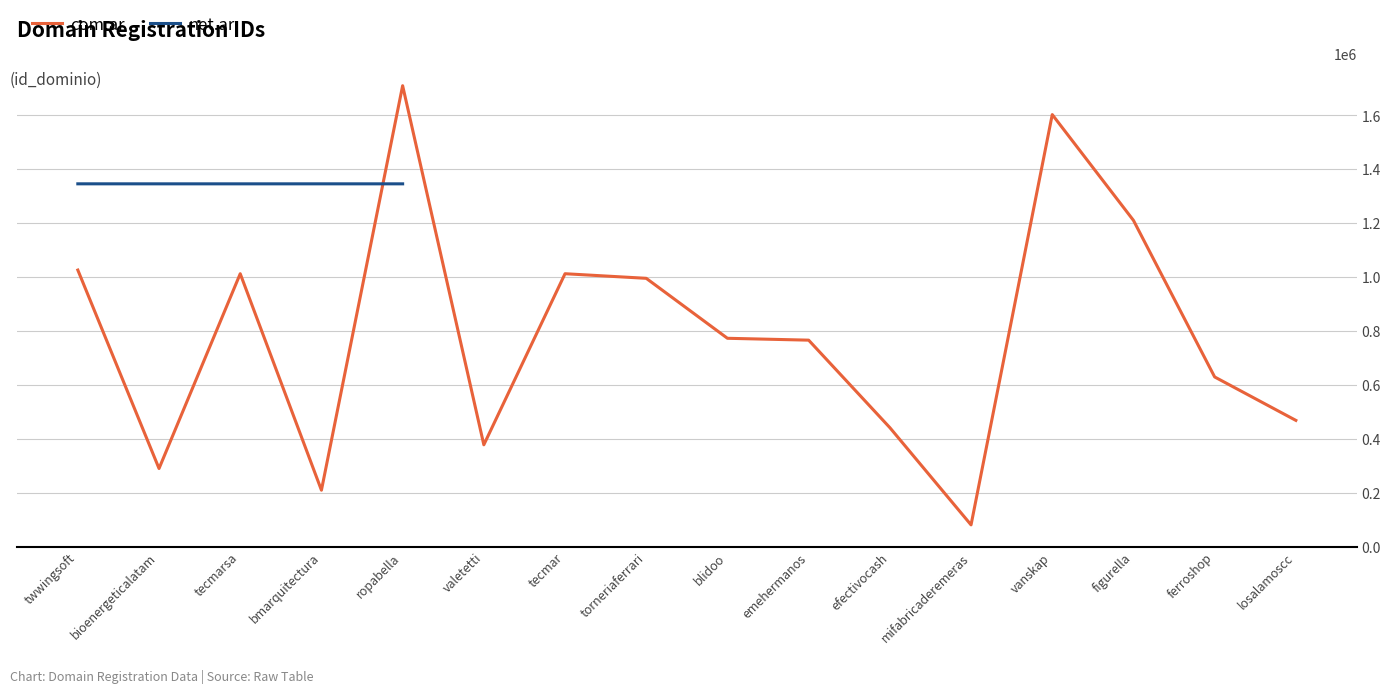

At which label does net.ar reach its minimum?

ropabella